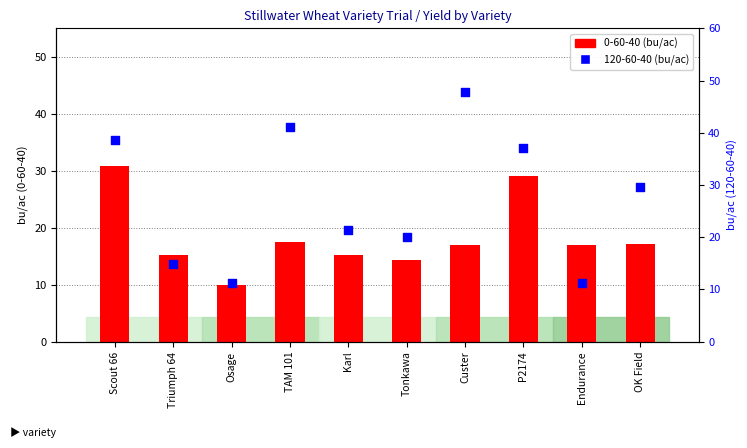

At how many categories does at least one series exceed 38?

3